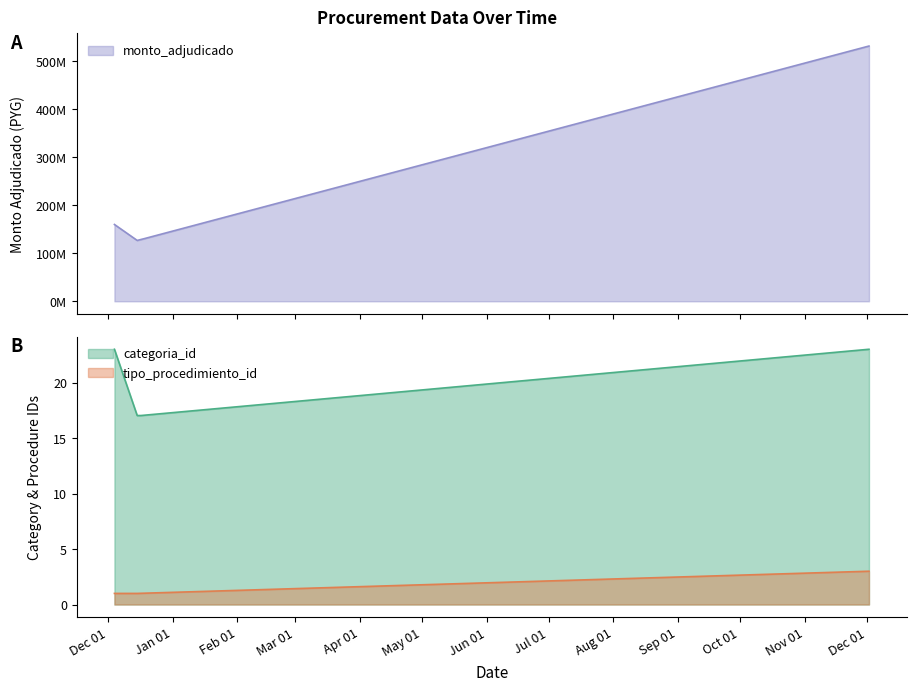

Count the number of categories in the chart.

3